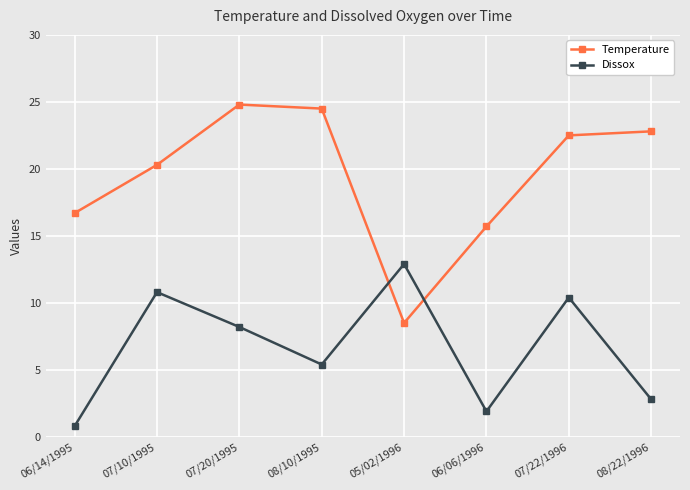

Is it true that Dissox equals 4.0 at 05/02/1996?

False